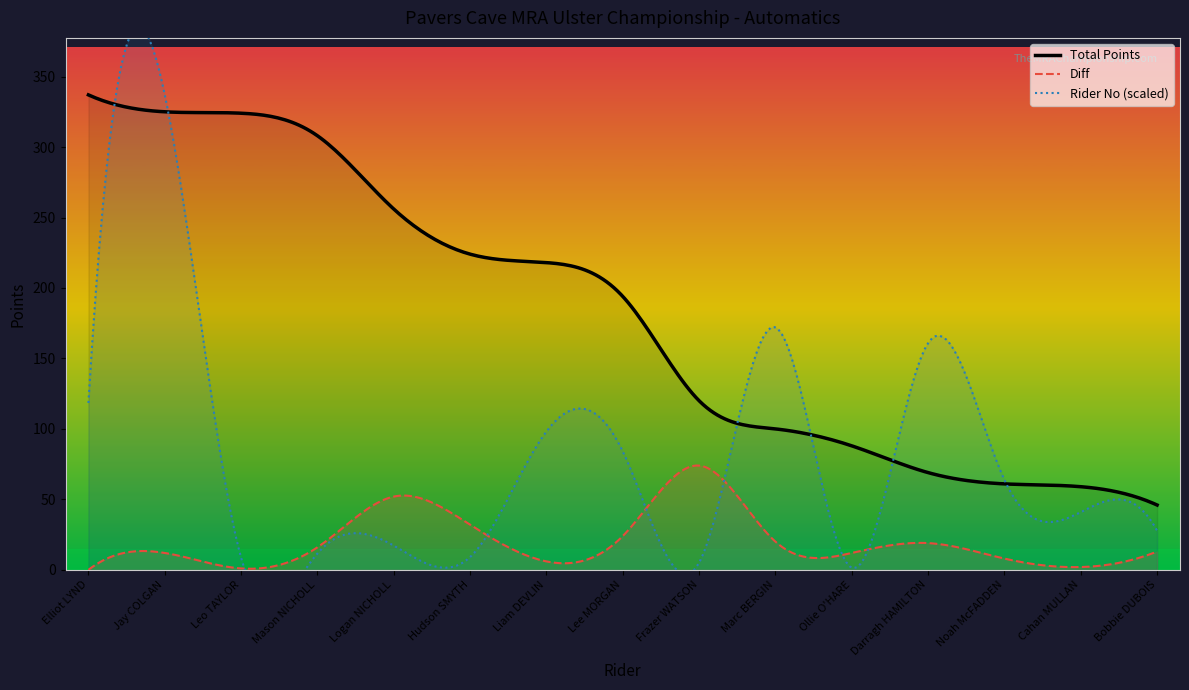

Rank the series by their average value, from lowest to highest.

Diff, Rider No, Total Points